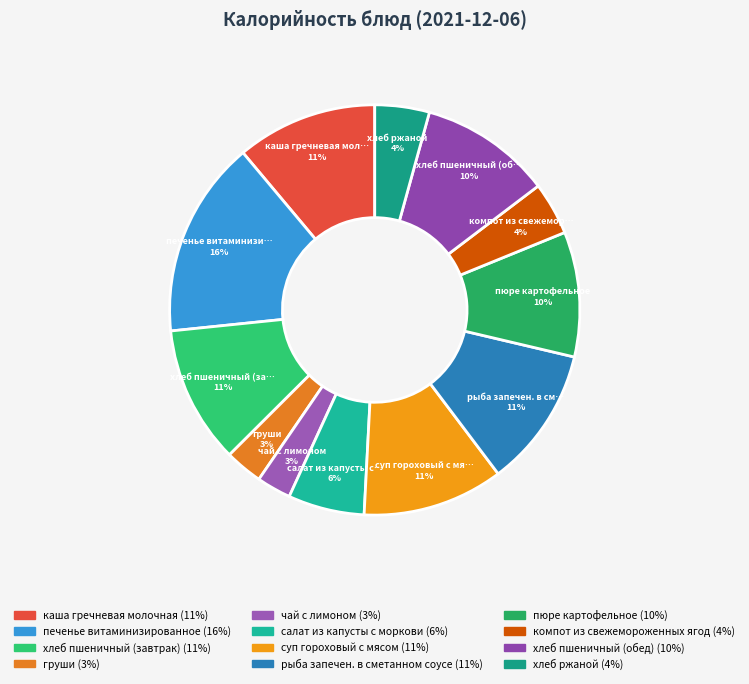

Is there any slice that represents more than half of the pie?

No